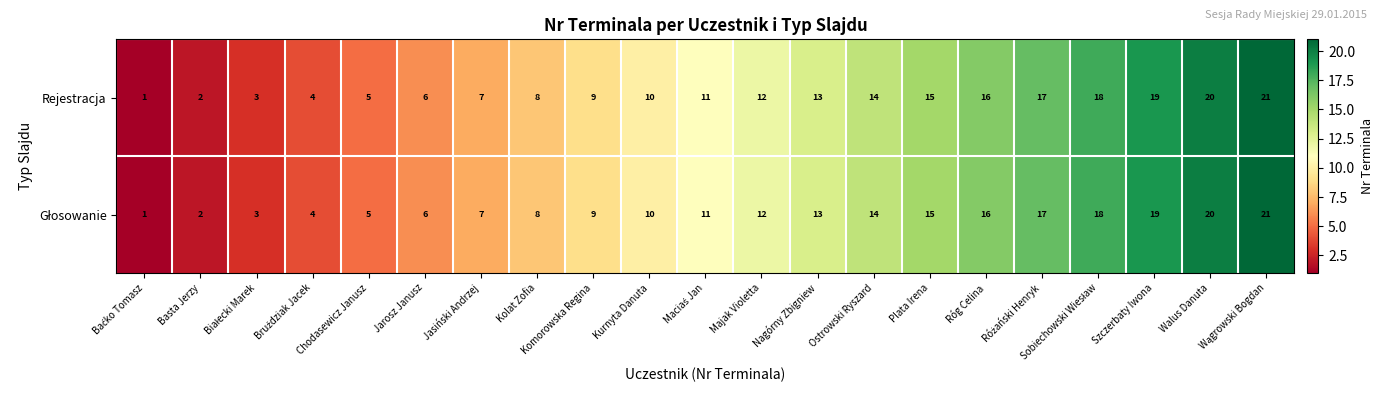

What is the minimum value shown in the chart?

1